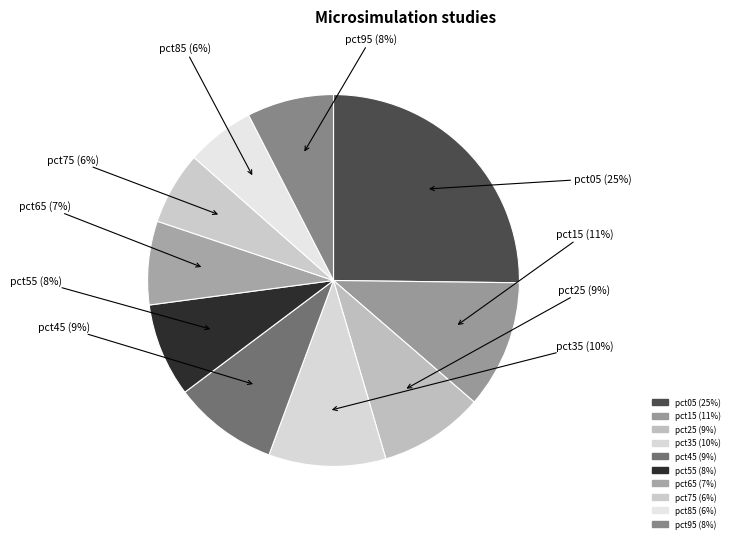

How many segments does this pie chart have?

10